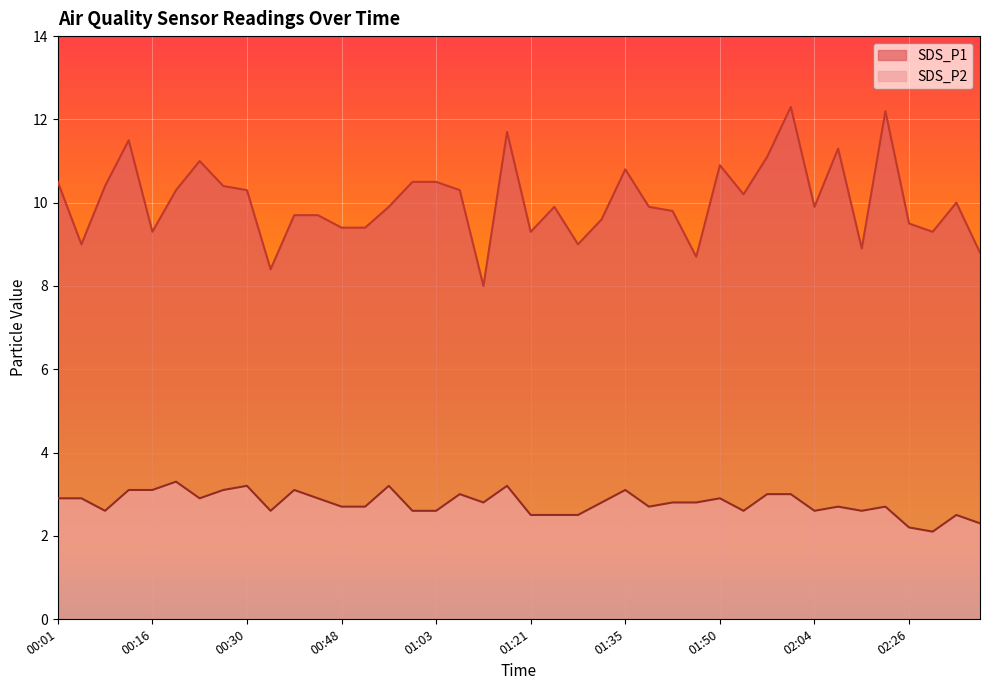

At which category does SDS_P1 reach its first local peak?

00:12